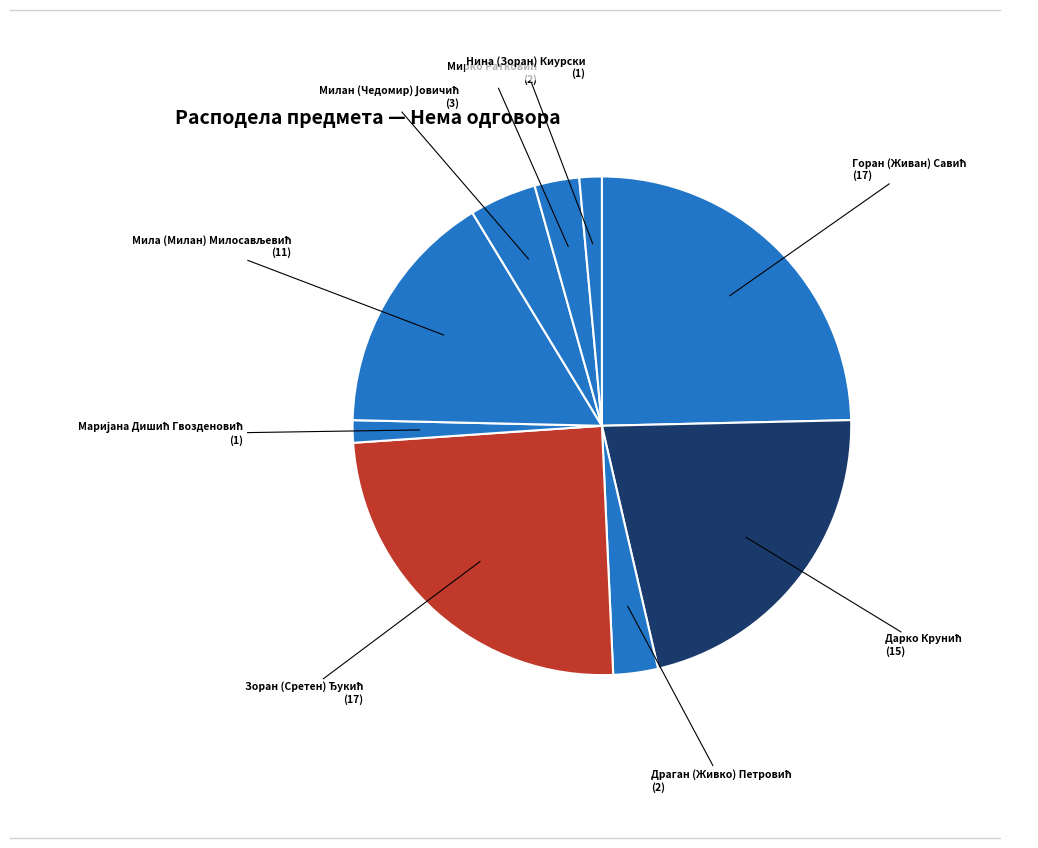

Count the number of slices in the pie.

9